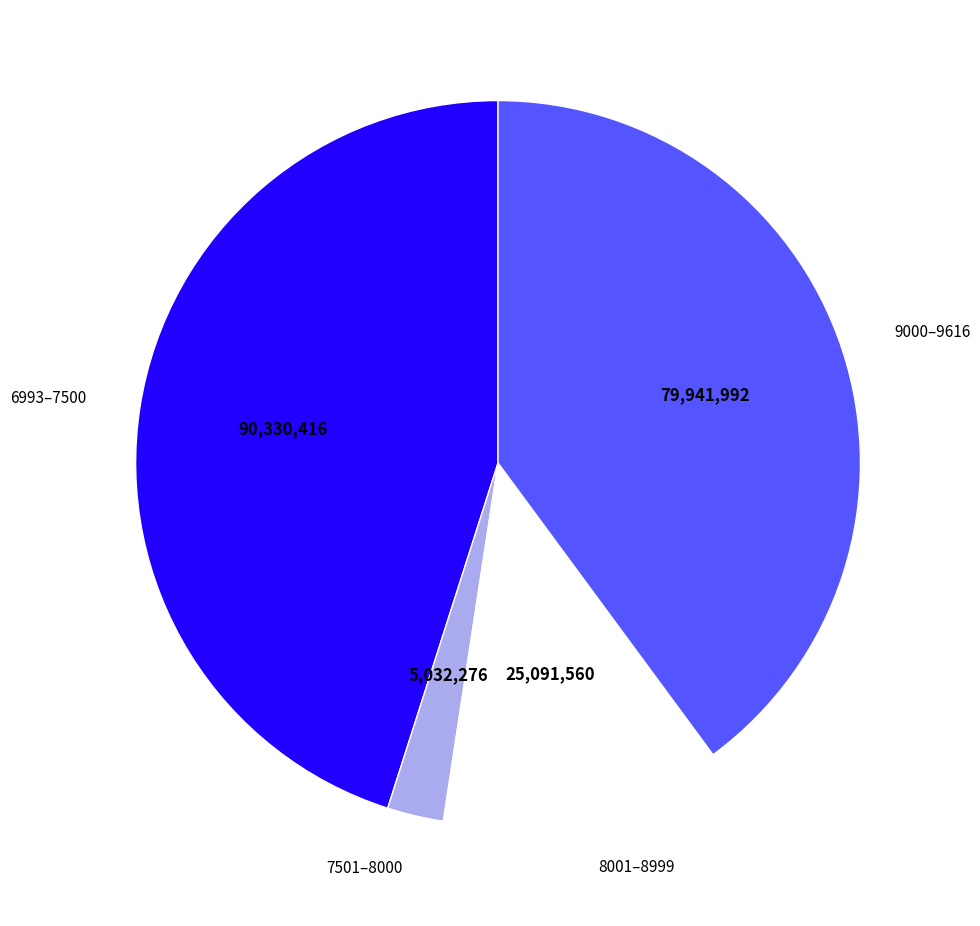

What is the ratio of the value at 8001–8999 to the value at 9000–9616?

0.3